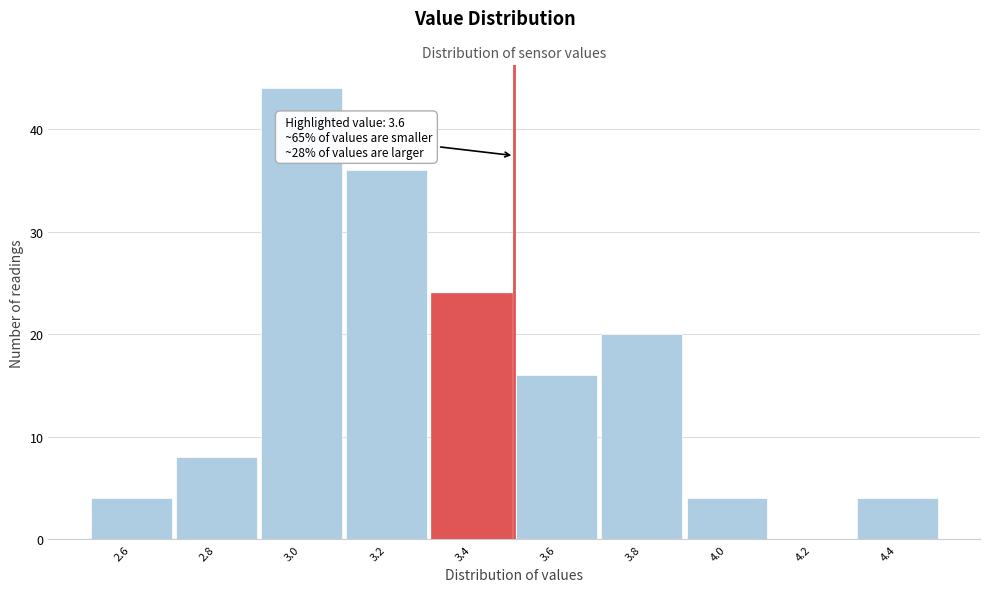

Reading right to left, extract all data points from this chart.

4.4=4	4.2=0	4.0=4	3.8=20	3.6=16	3.4=24	3.2=36	3.0=44	2.8=8	2.6=4